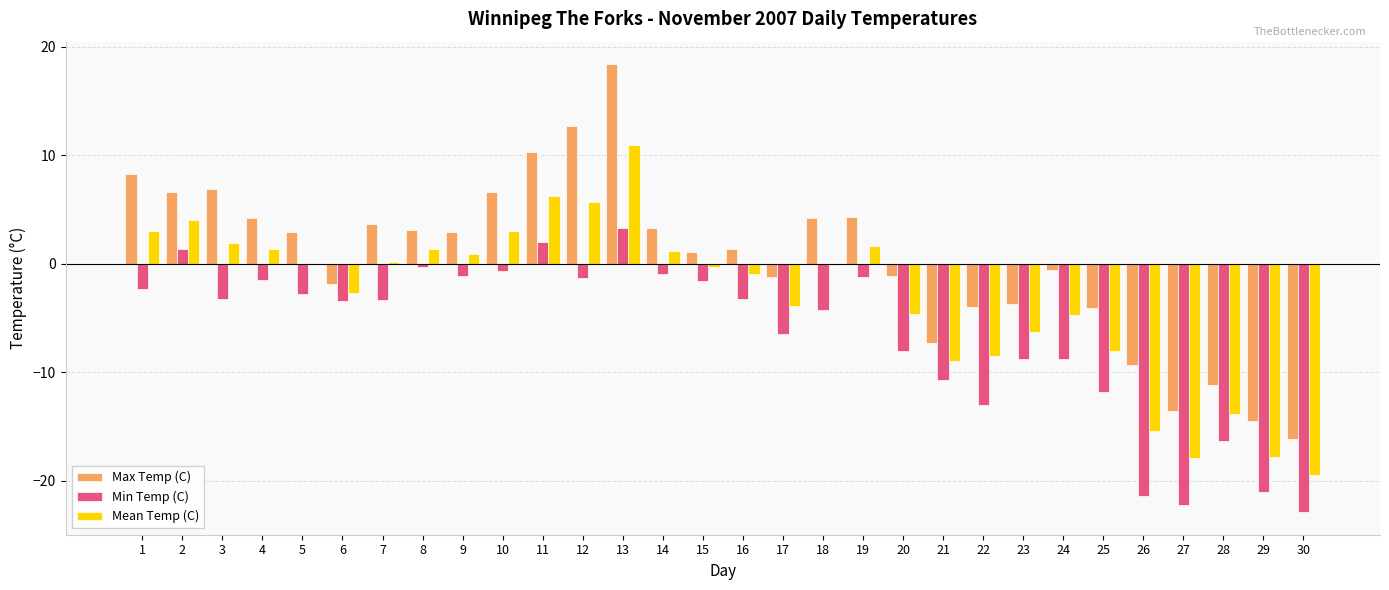

The value of Min Temp (C) at 25 is -18.3. True or false?

False